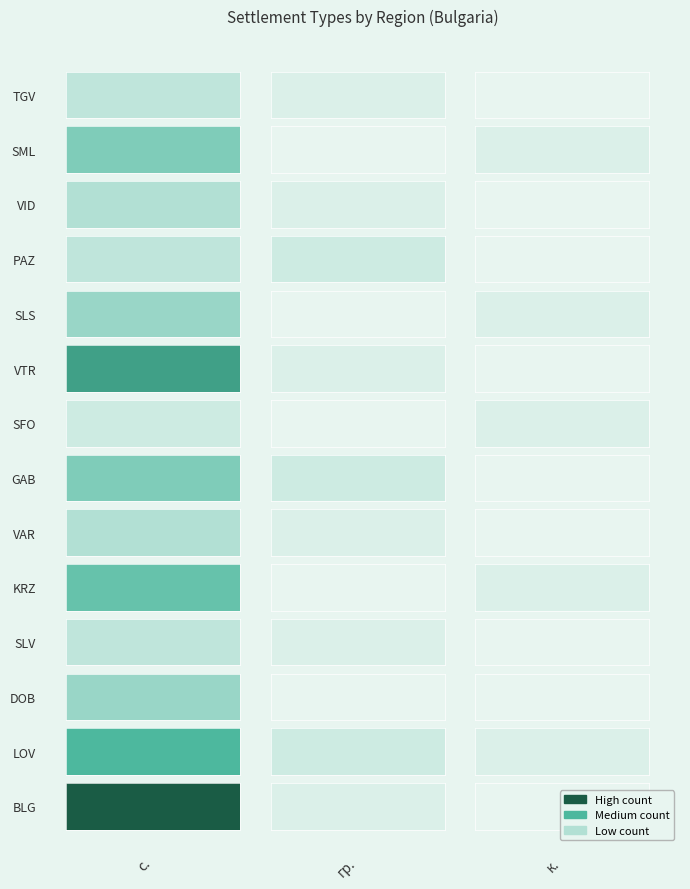

How many data points in гр. are less than 1?

5